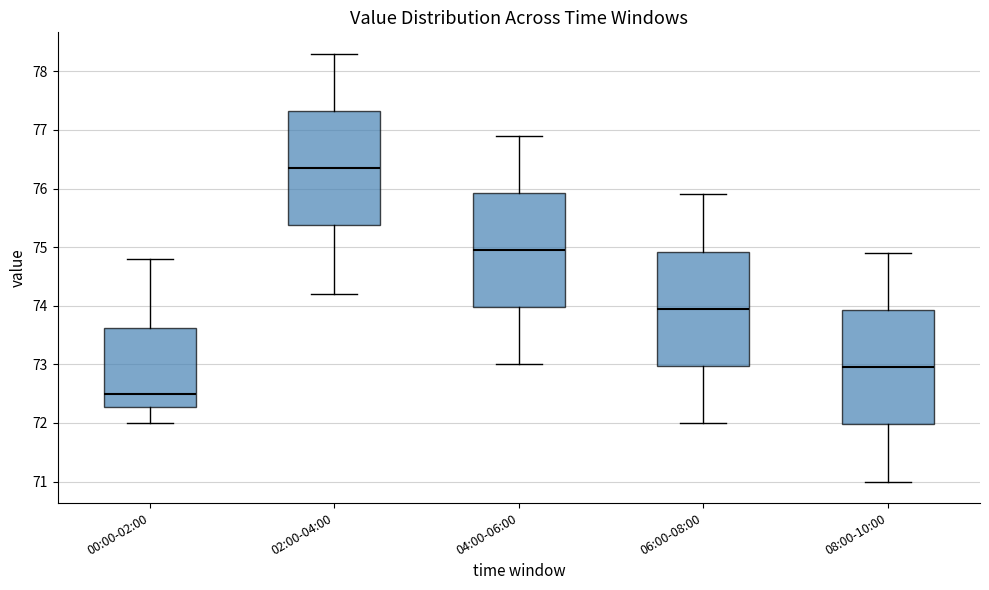

Where does the lower whisker of the box for 06:00-08:00 end on the y-axis? The values are not printed on the chart, so give them approximately, as read against the axis.

72.0